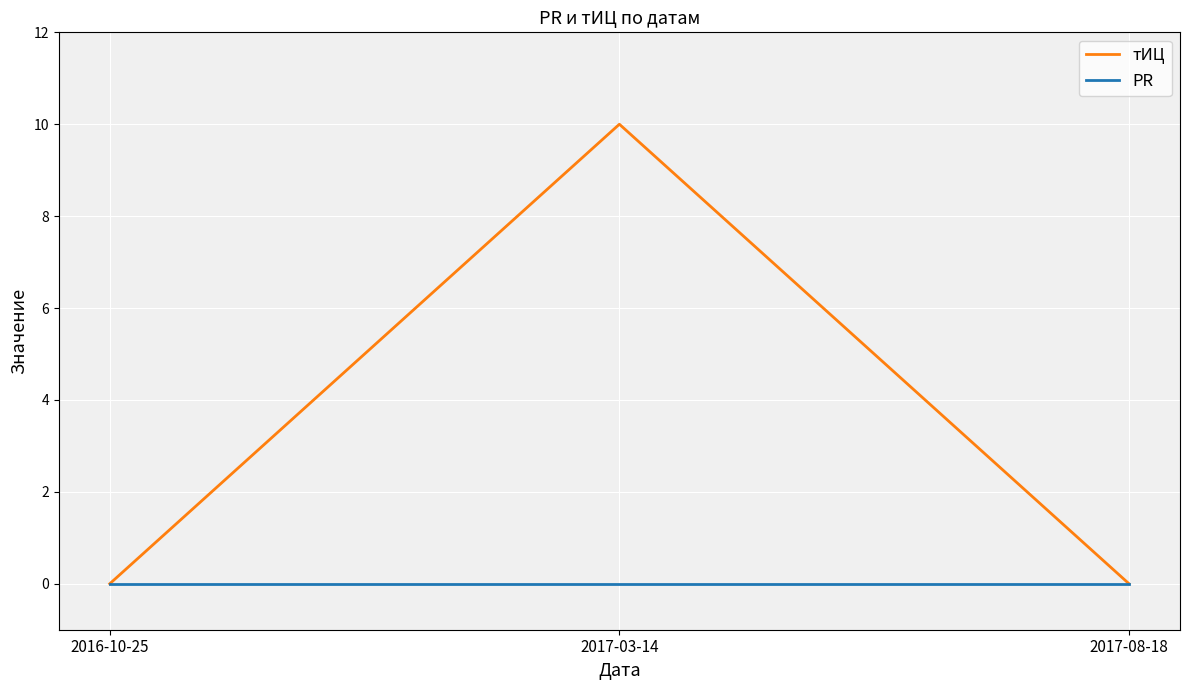

What is the difference between the тИЦ values at 2017-08-18 and 2017-03-14?

10